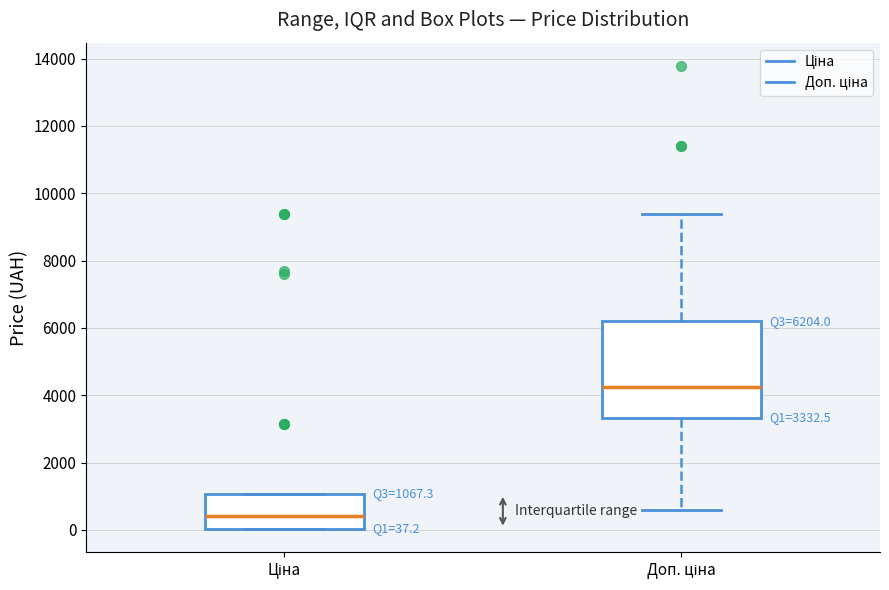

Which box has the highest median line?

Доп. ціна